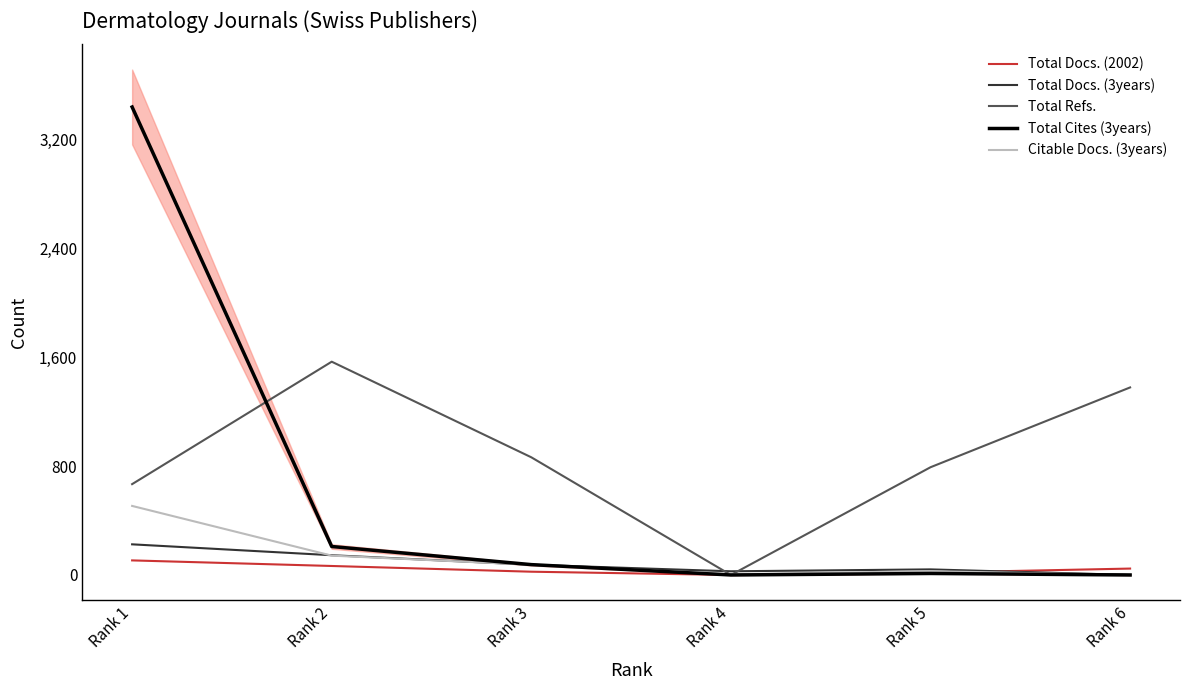

What are all the series names shown in the legend?

Total Docs. (2002), Total Docs. (3years), Total Refs., Total Cites (3years), Citable Docs. (3years)